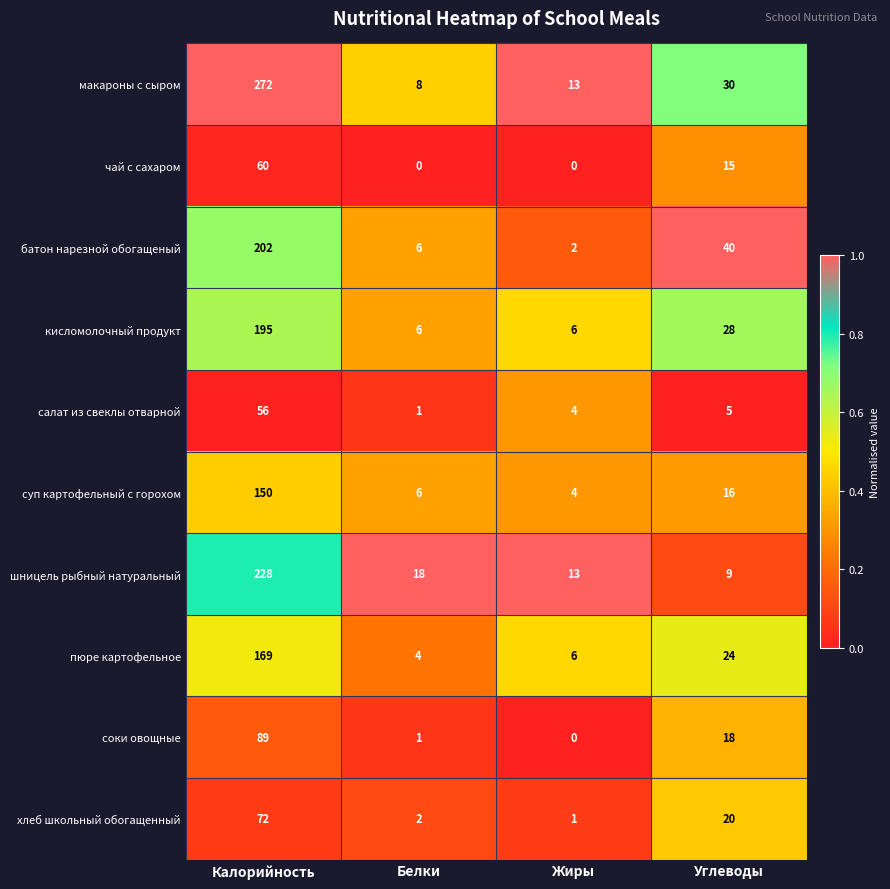

True or false: соки овощные has a value of 61 at Жиры.

False